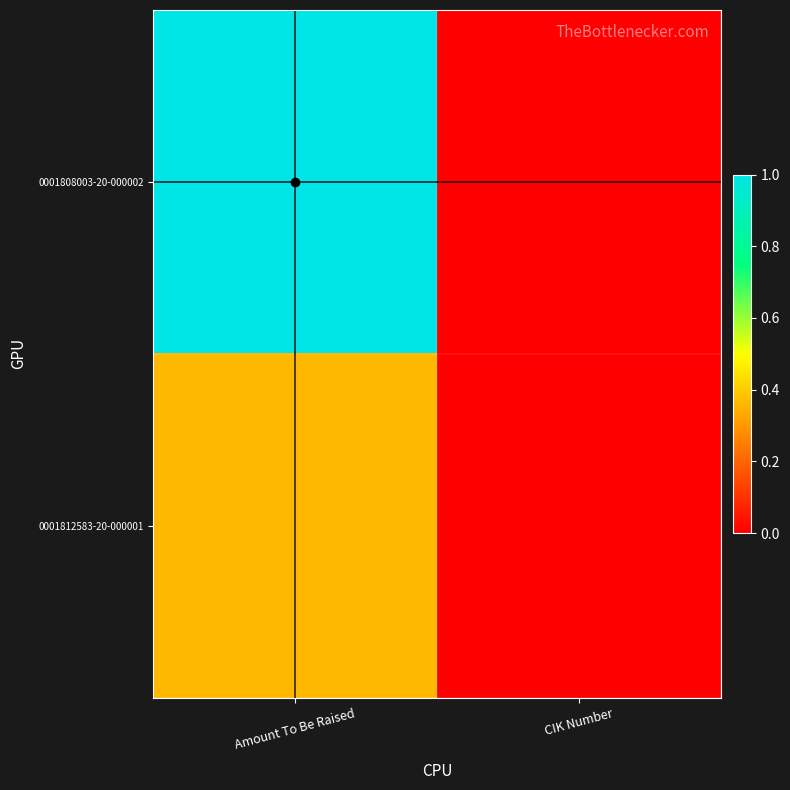

What is the greatest value displayed?

1.0